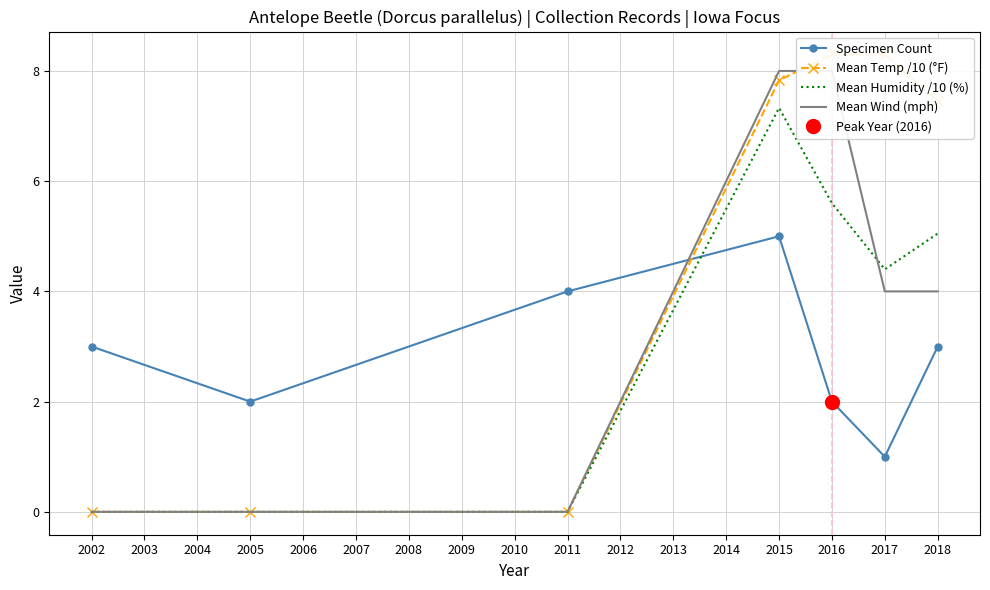

How many data points in Mean Wind (mph) are above 4?

2